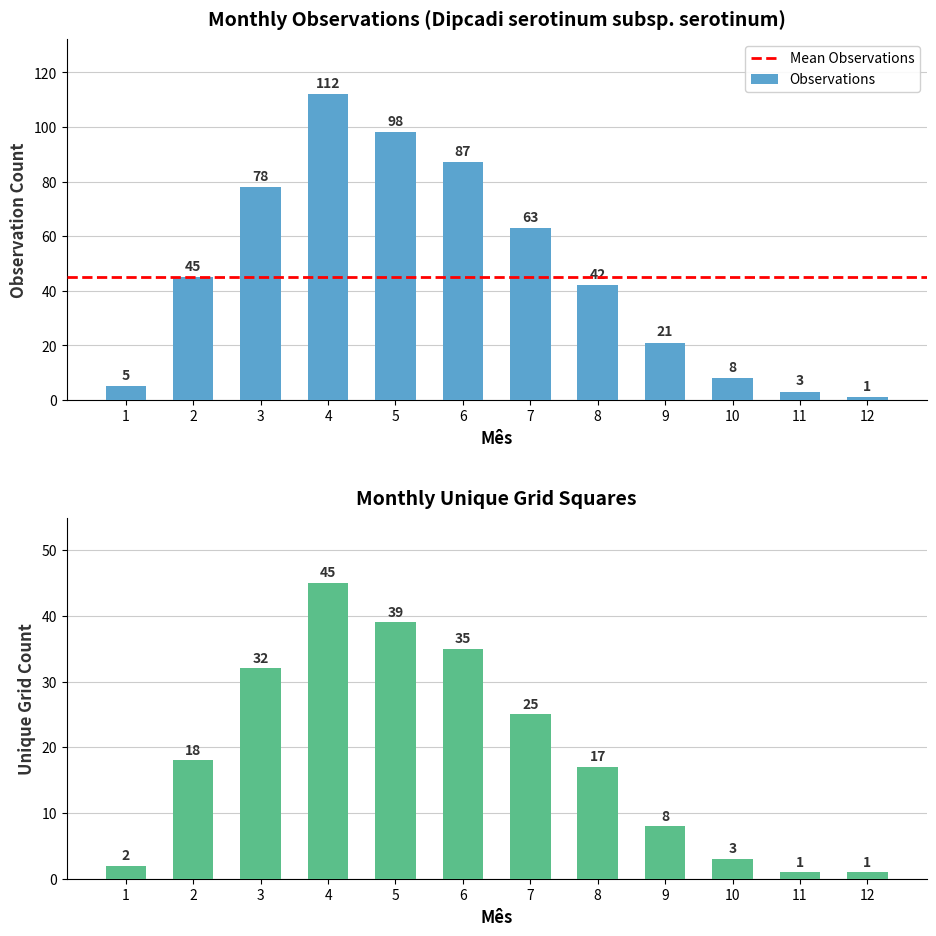

How many data points does each series have?

12